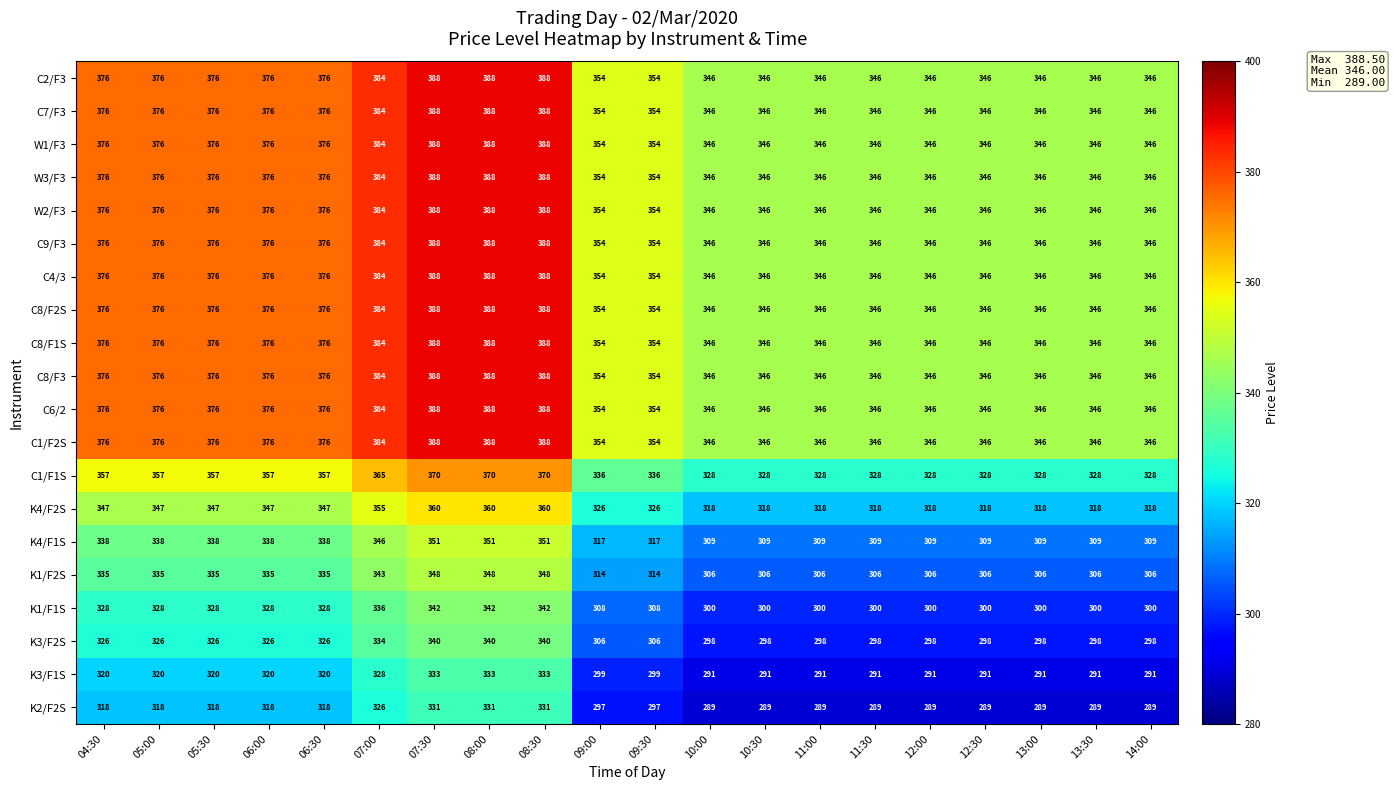

What is the average value of the C1/F1S series?

344